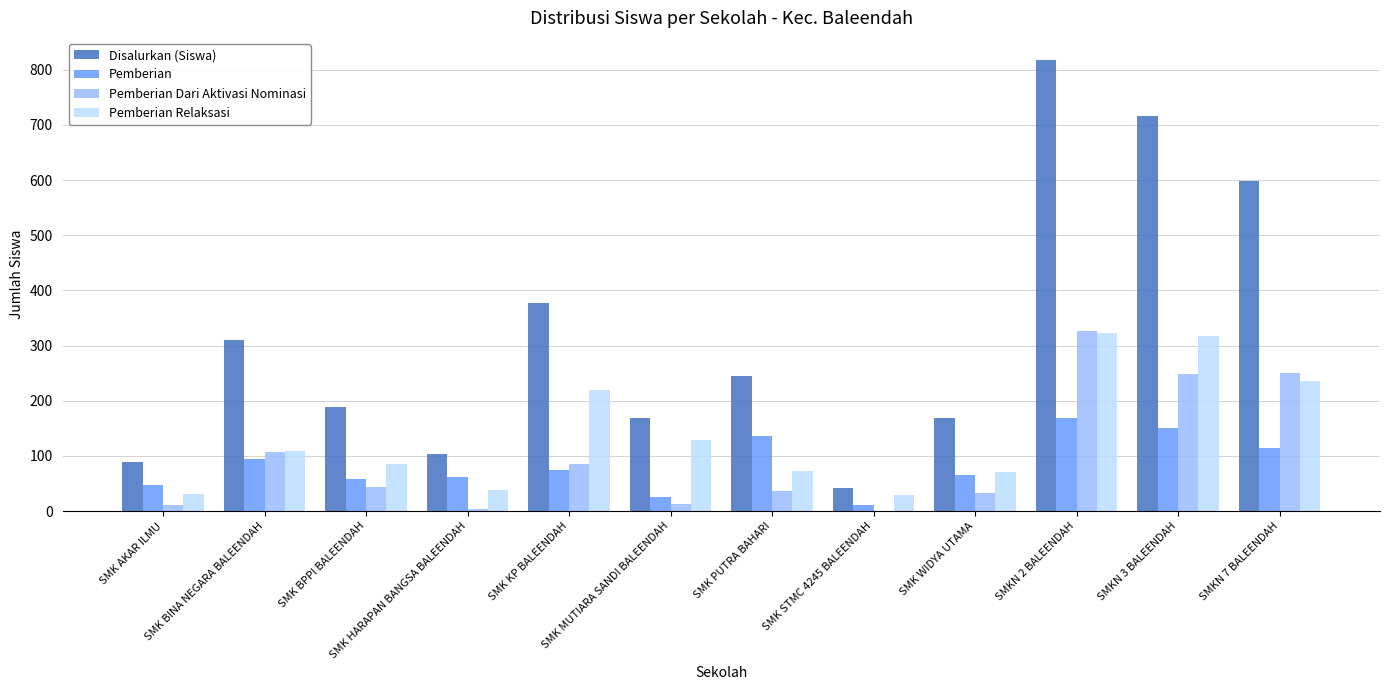

Which series has the widest spread of values?

Disalurkan (Siswa)